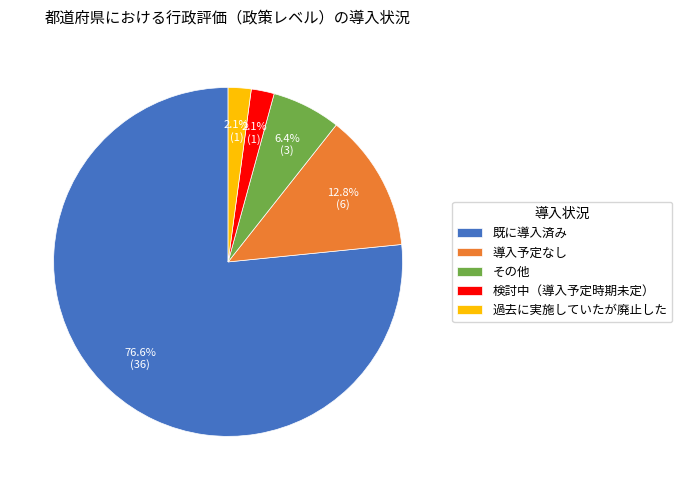

To the nearest percent, what is the combined percentage of 検討中（導入予定時期未定） and 導入予定なし?

15%